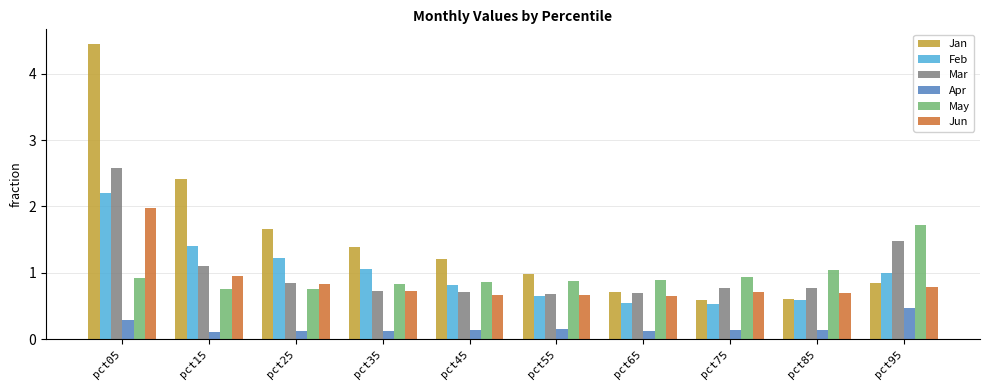

What is the smallest value displayed?

0.1